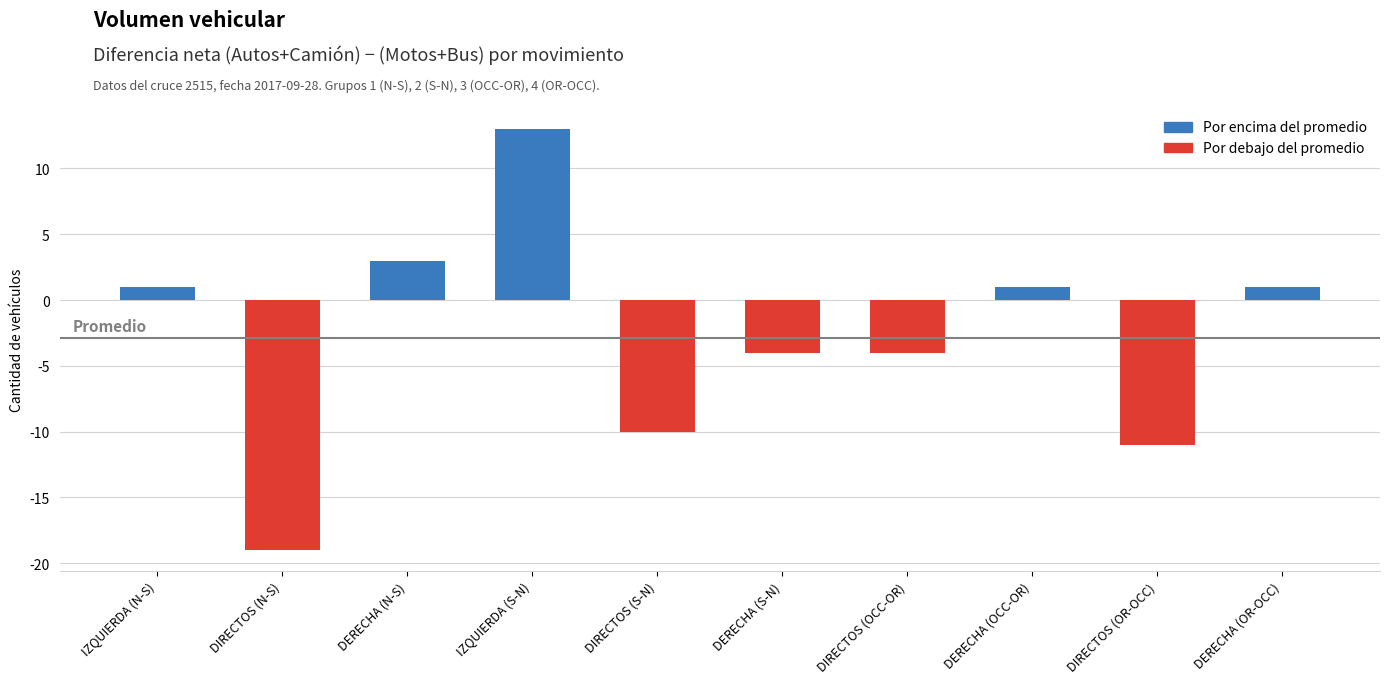

What is the sum of all values?

-29